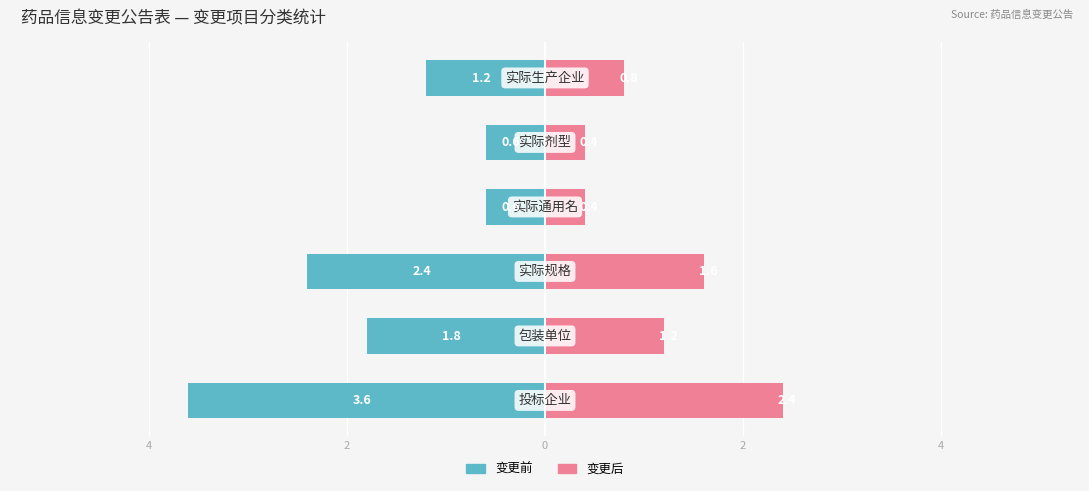

Rank the series at 2 from lowest to highest value.

变更前, 变更后